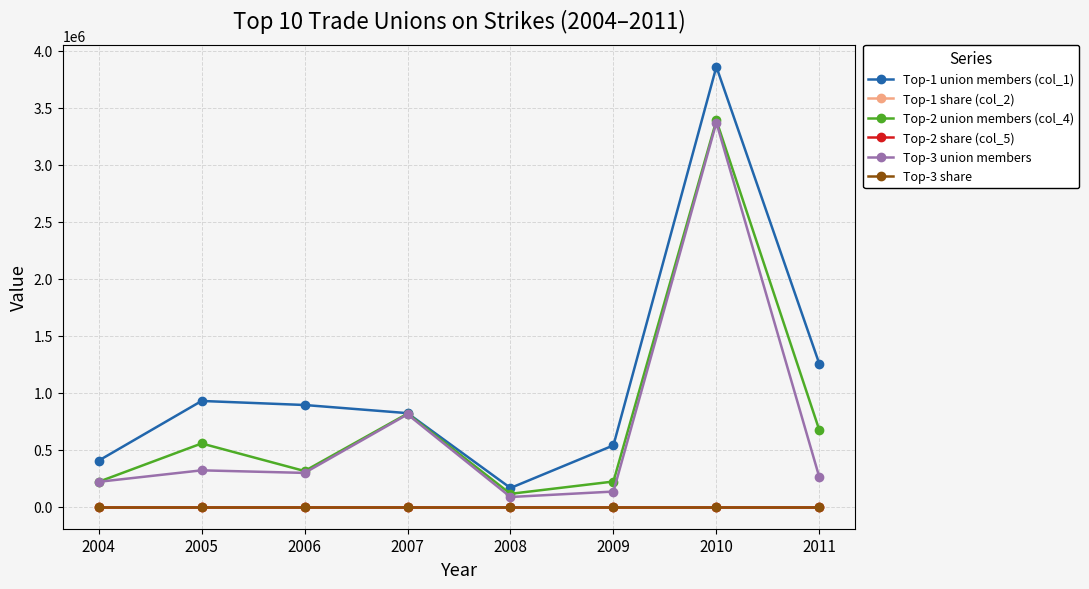

Does the chart display data point markers on the line(s)?

Yes